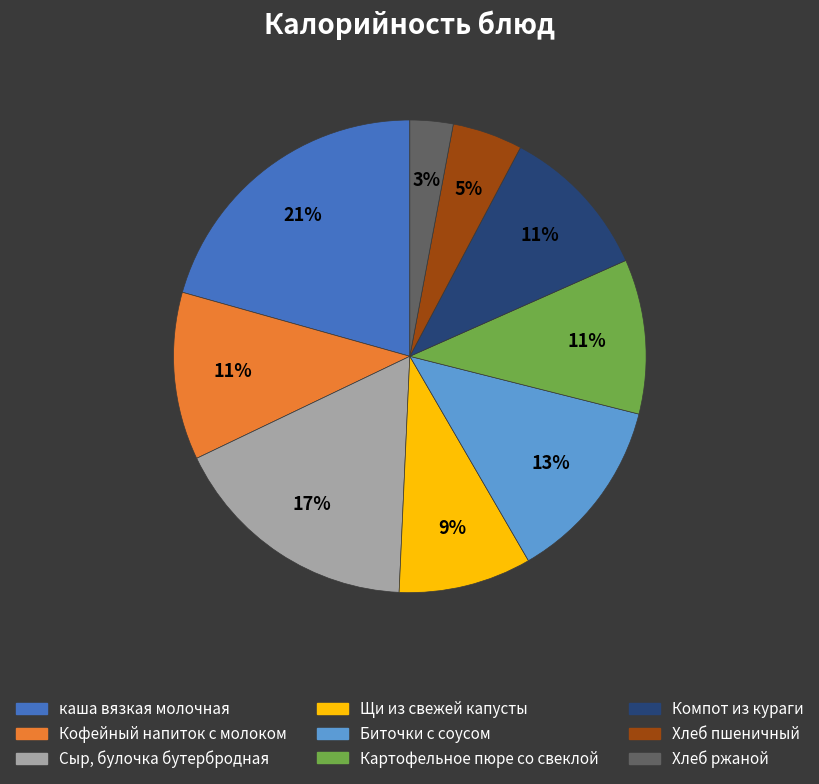

To the nearest percent, what percentage of the pie is каша вязкая молочная?

21%